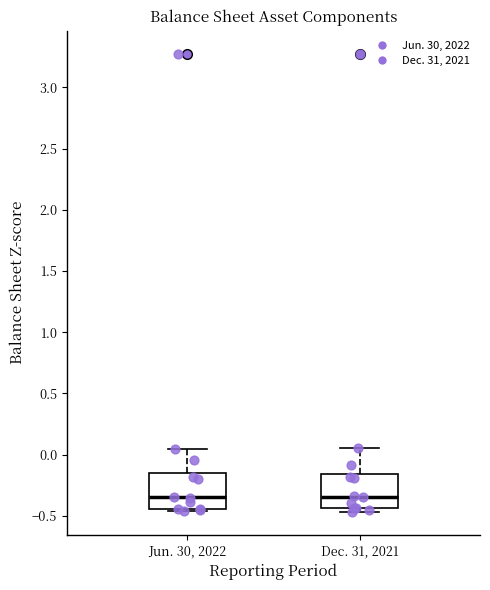

Reading left to right, read every box against the y-axis: the position of its median line, the range the box covers, and the ends of its whiskers. The values are not printed on the chart, so give them approximately, as read against the axis.

Jun. 30, 2022: median -0.35, box -0.45 to -0.15, whiskers -0.45 (just below the box's lower edge) to 0.05
Dec. 31, 2021: median -0.35, box -0.45 to -0.15, whiskers -0.45 (just below the box's lower edge) to 0.05